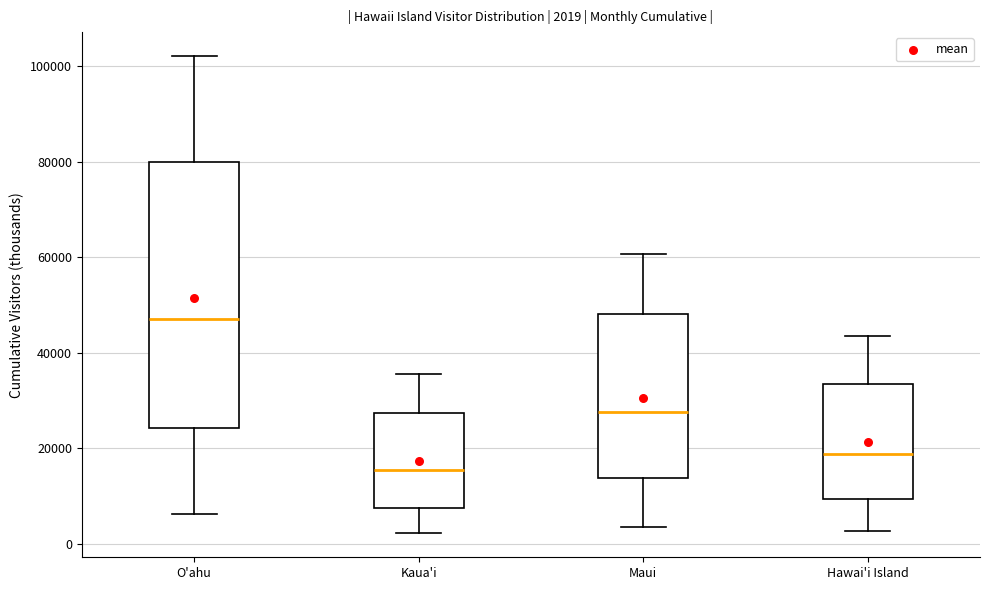

Comparing the boxes themselves (not the whiskers), which one is the tallest?

O'ahu